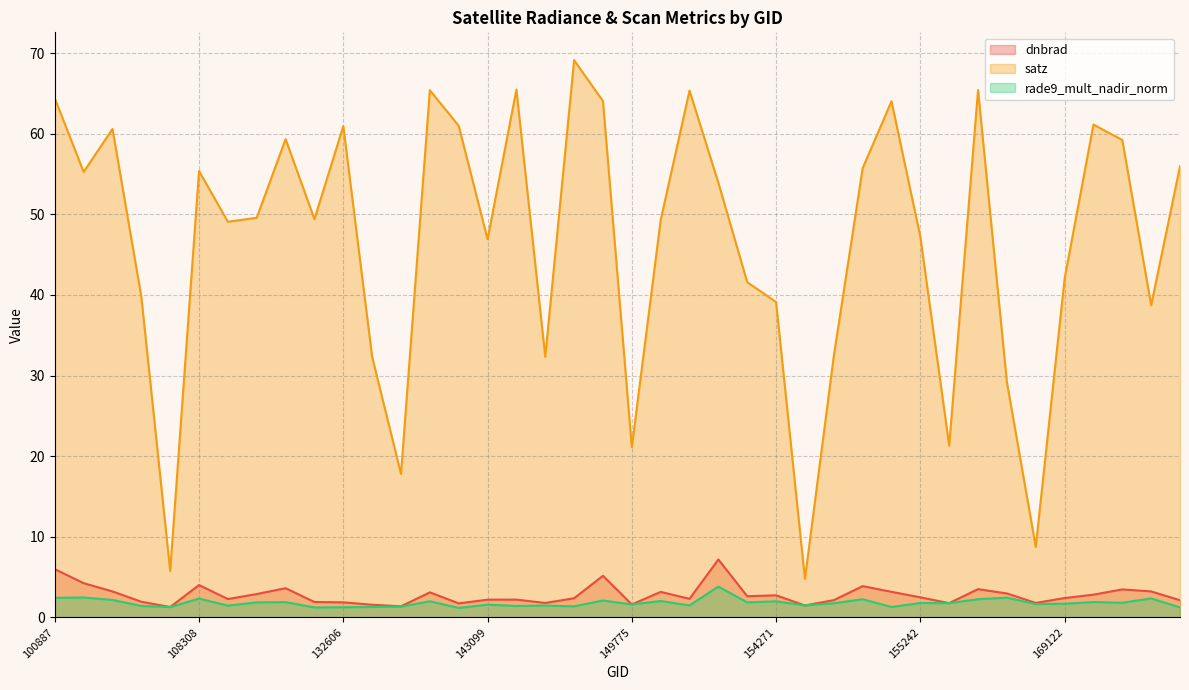

Is the value of satz at 121771 greater than the value of rade9_mult_nadir_norm at 149210?

Yes